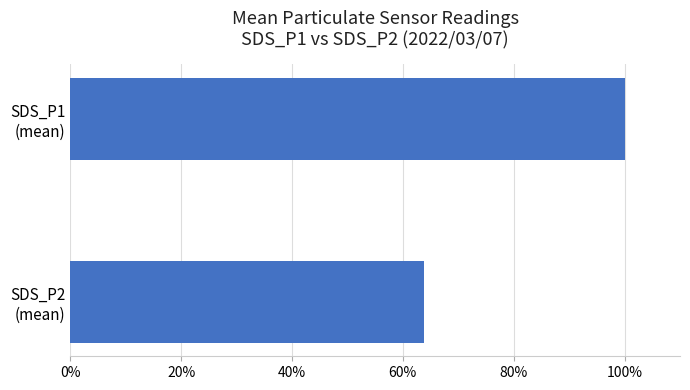

List the labels in order of value, largest first.

SDS_P1
(mean), SDS_P2
(mean)